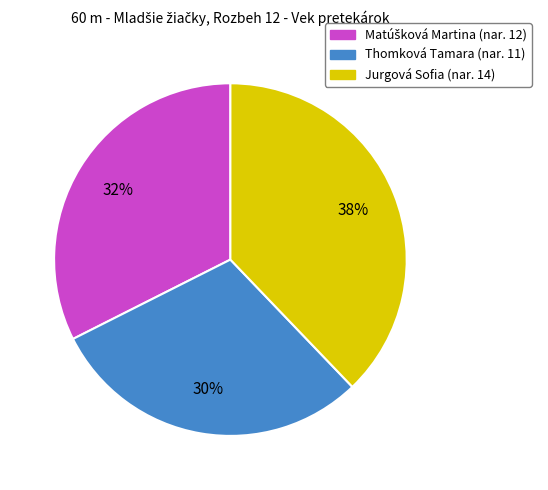

How many segments does this pie chart have?

3